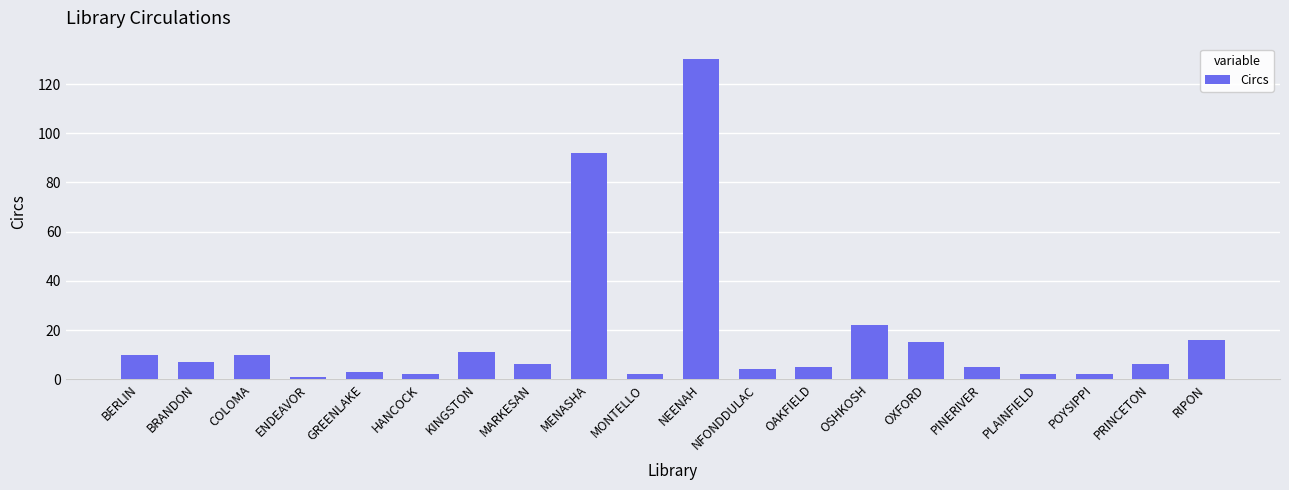

Reading left to right, transcribe all the data shown in this chart.

10	7	10	1	3	2	11	6	92	2	130	4	5	22	15	5	2	2	6	16